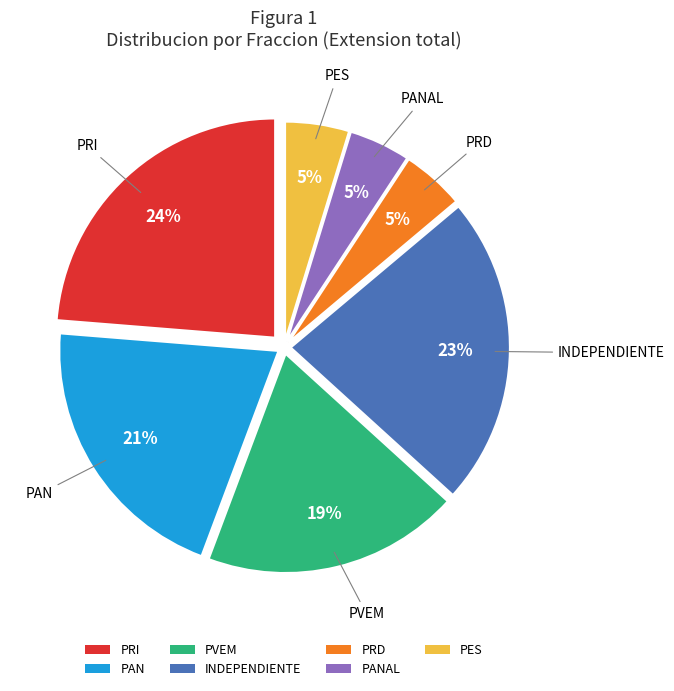

Is INDEPENDIENTE the majority of the pie?

No